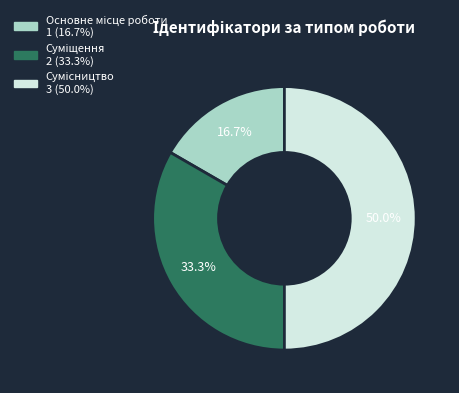

To the nearest percent, what is the difference between the Сумісництво and Основне місце роботи slice percentages?

33%